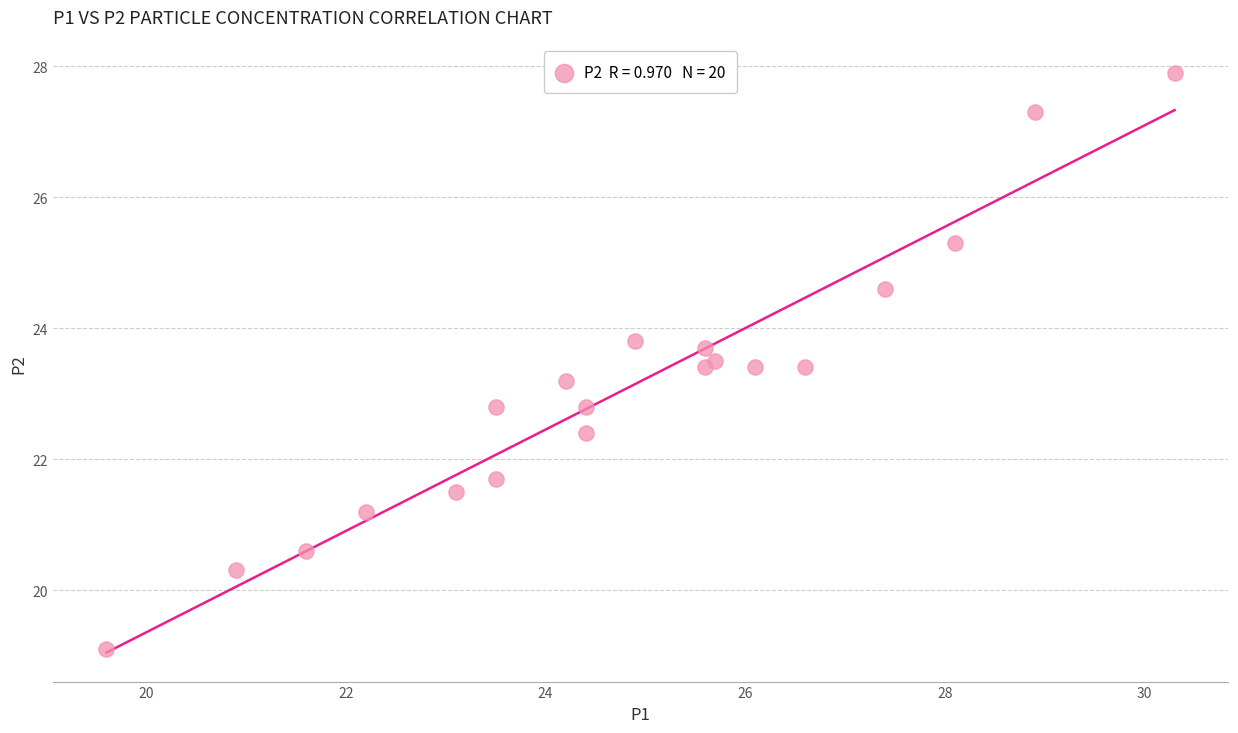

What is the range of X values (max minus min)?

10.7